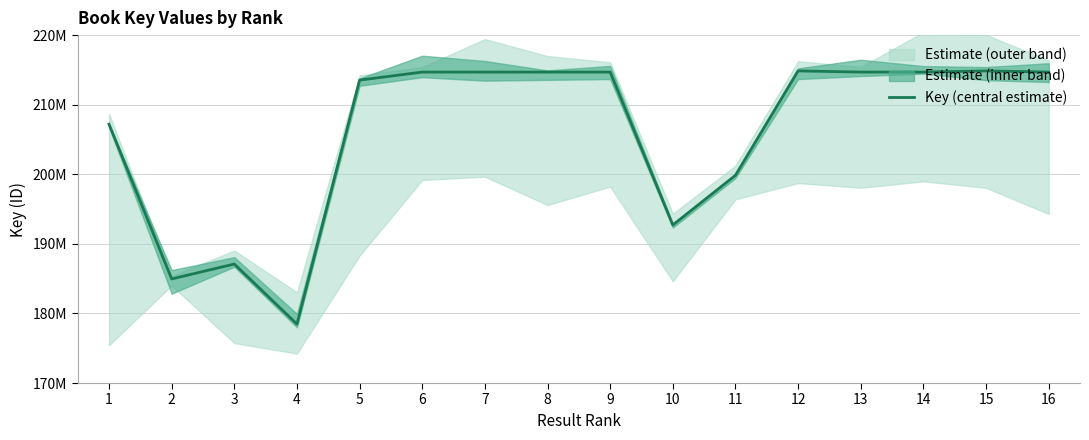

What is the value of the 6th point from the left?

214688390